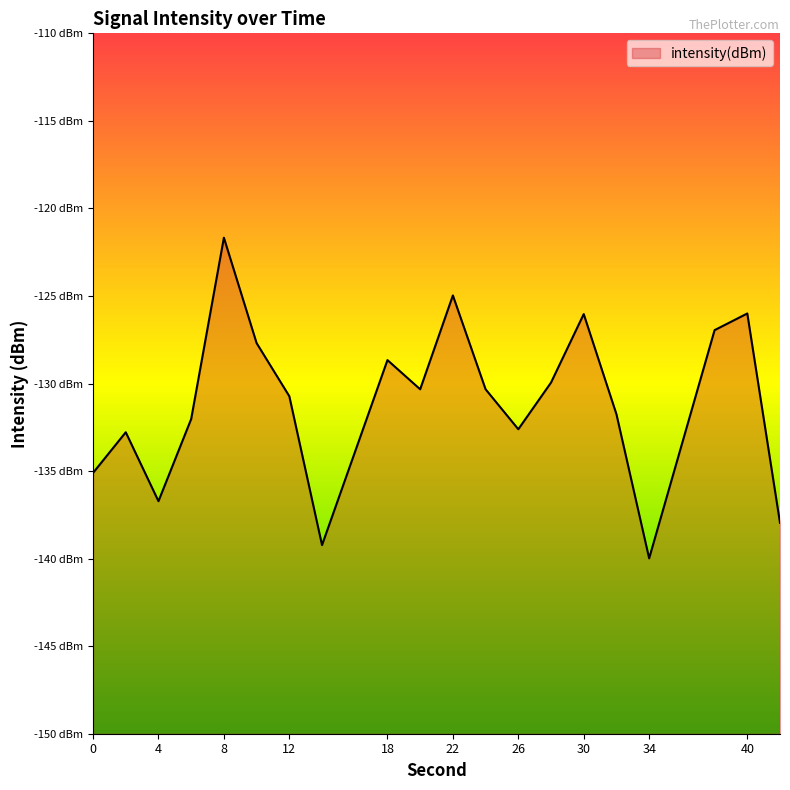

What is the value of the 16th point from the left?

-131.8